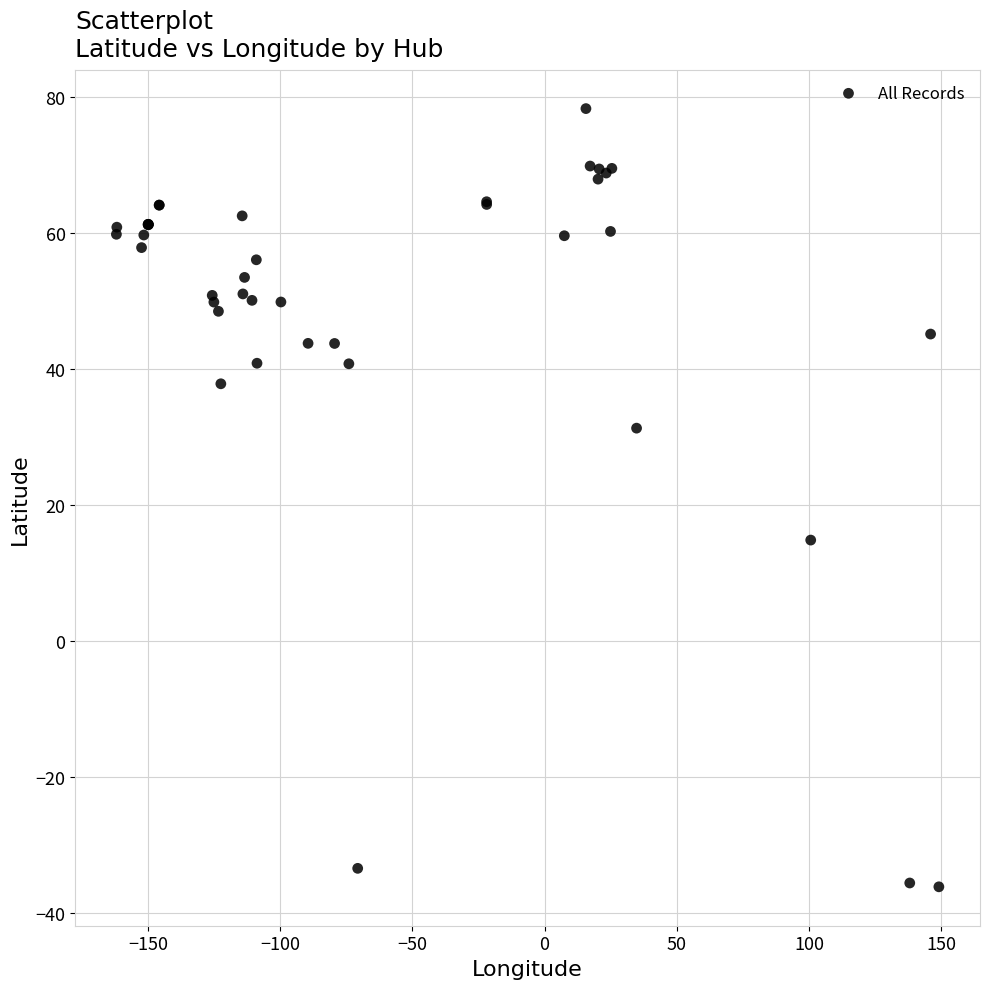

What Y value in the scatter plot is closest to 21?

14.8